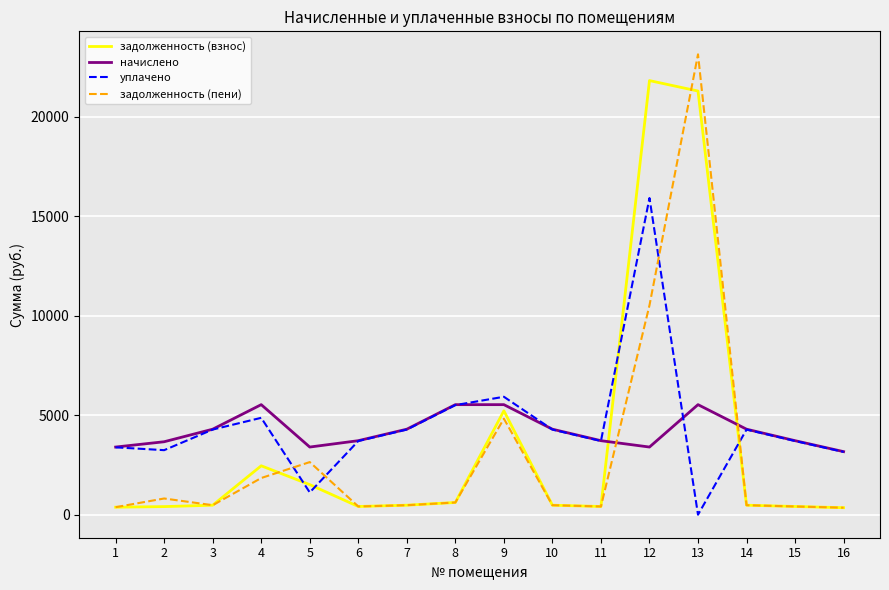

Is the value of начислено at 3 greater than the value of уплачено at 5?

Yes